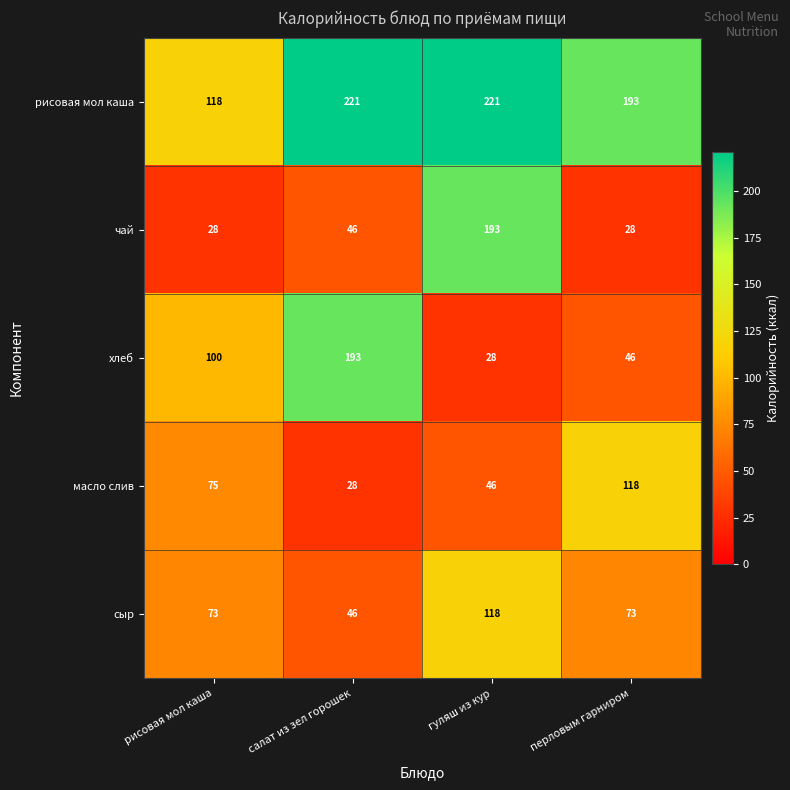

Reading left to right, transcribe all the data shown in this chart.

рисовая мол каша: рисовая мол каша=118	салат из зел горошек=221	гуляш из кур=221	перловым гарниром=193
чай: рисовая мол каша=28	салат из зел горошек=46	гуляш из кур=193	перловым гарниром=28
хлеб: рисовая мол каша=100	салат из зел горошек=193	гуляш из кур=28	перловым гарниром=46
масло слив: рисовая мол каша=75	салат из зел горошек=28	гуляш из кур=46	перловым гарниром=118
сыр: рисовая мол каша=73	салат из зел горошек=46	гуляш из кур=118	перловым гарниром=73